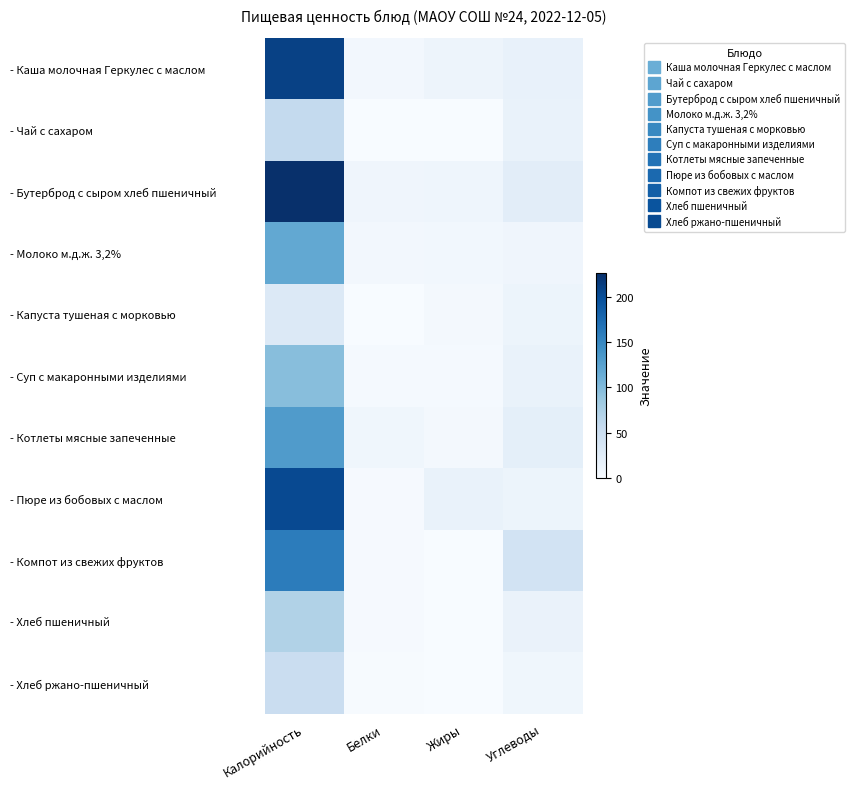

What is the total value across all series at Калорийность?

1352.8